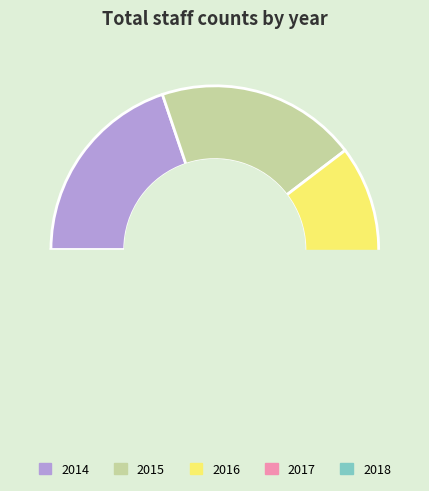

To the nearest percent, what is the average slice percentage?

20%